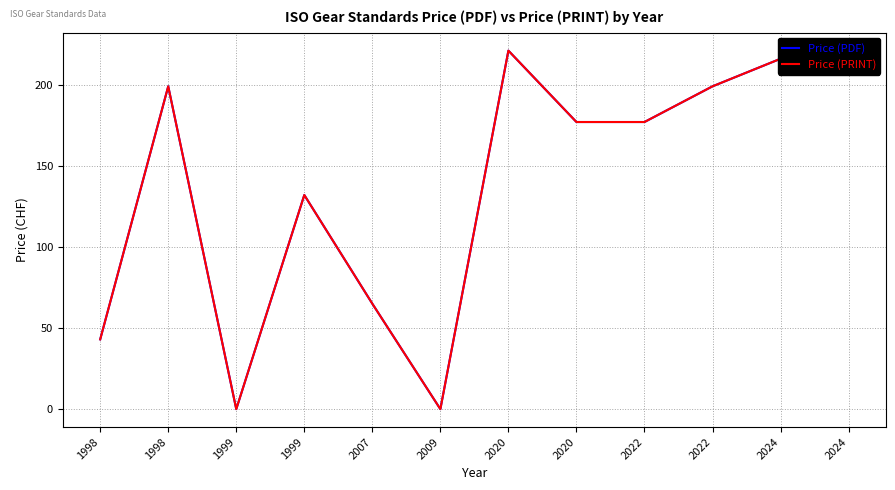

At which label does Price (PDF) first exceed 177?

1998